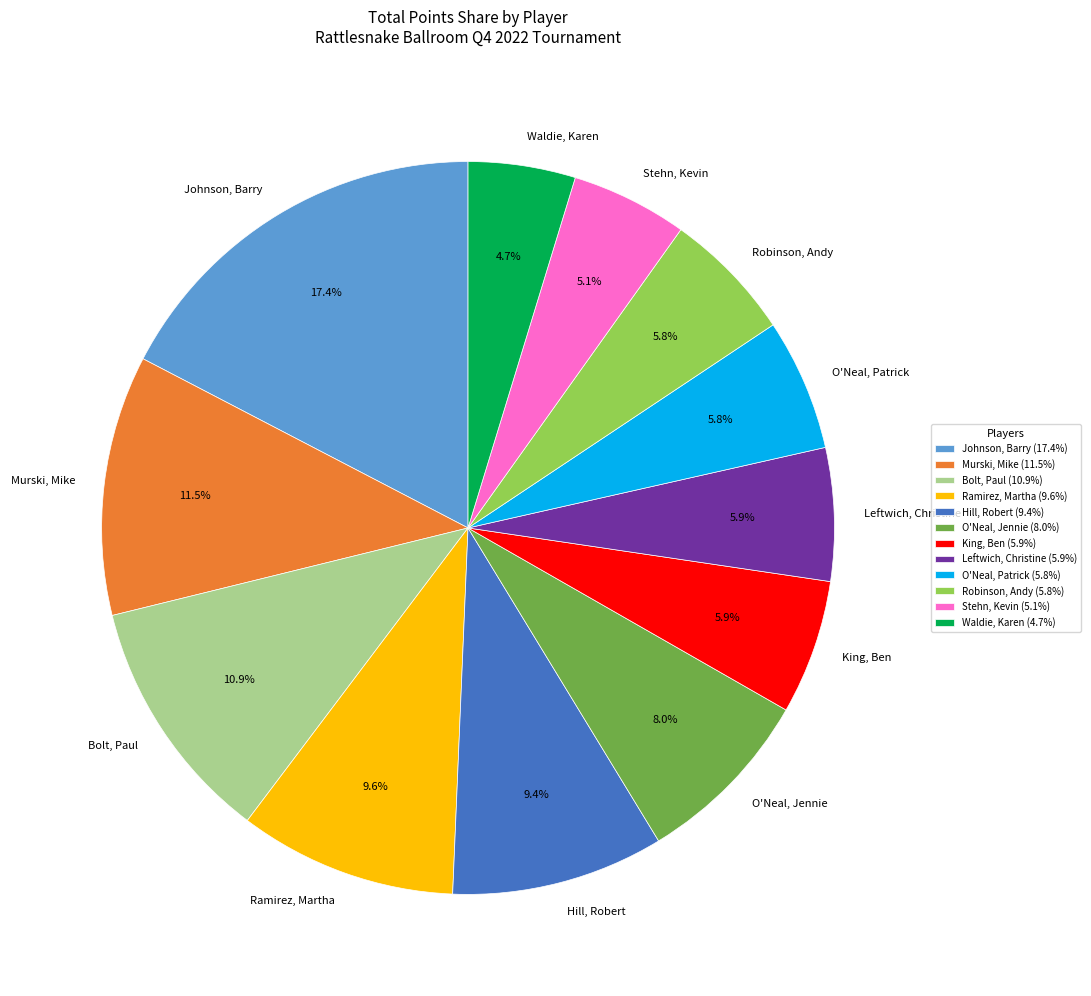

What percentage do Johnson, Barry and Stehn, Kevin together represent?

22.5%